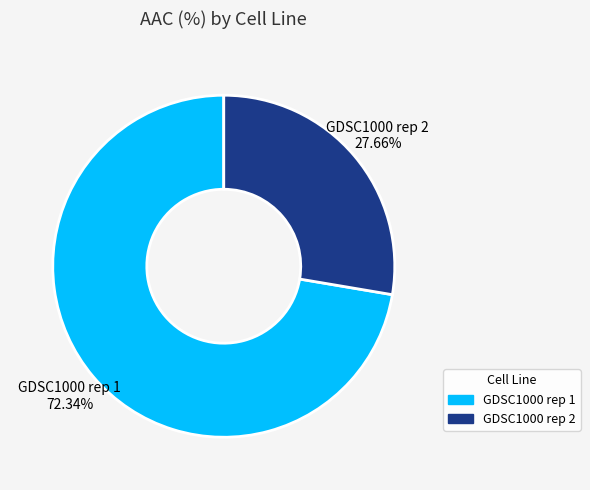

What portion of the pie excludes GDSC1000 rep 1?

27.7%